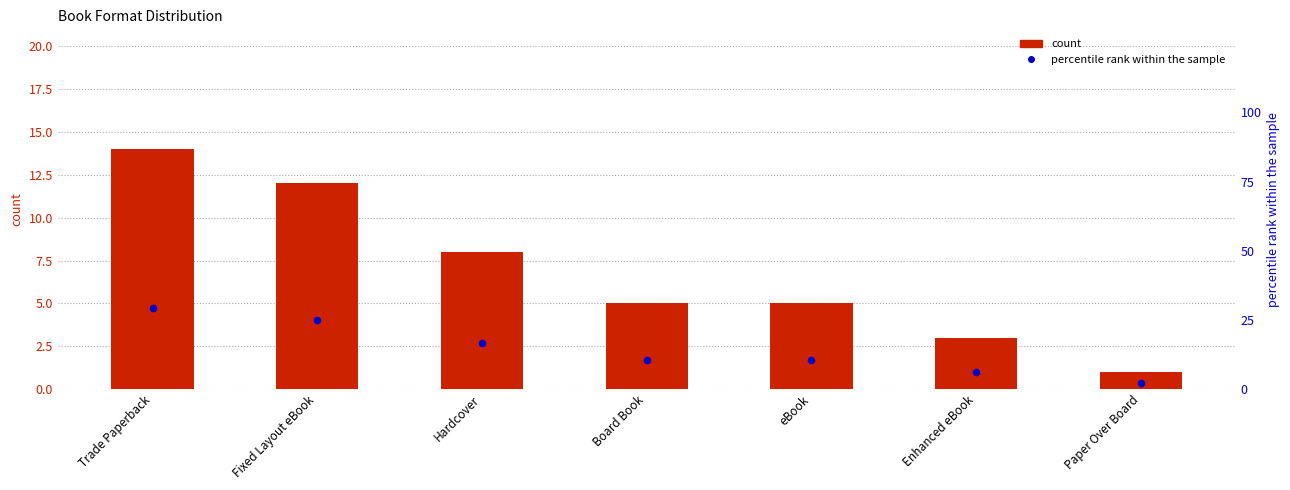

Which series has the largest total across all categories?

percentile rank within the sample